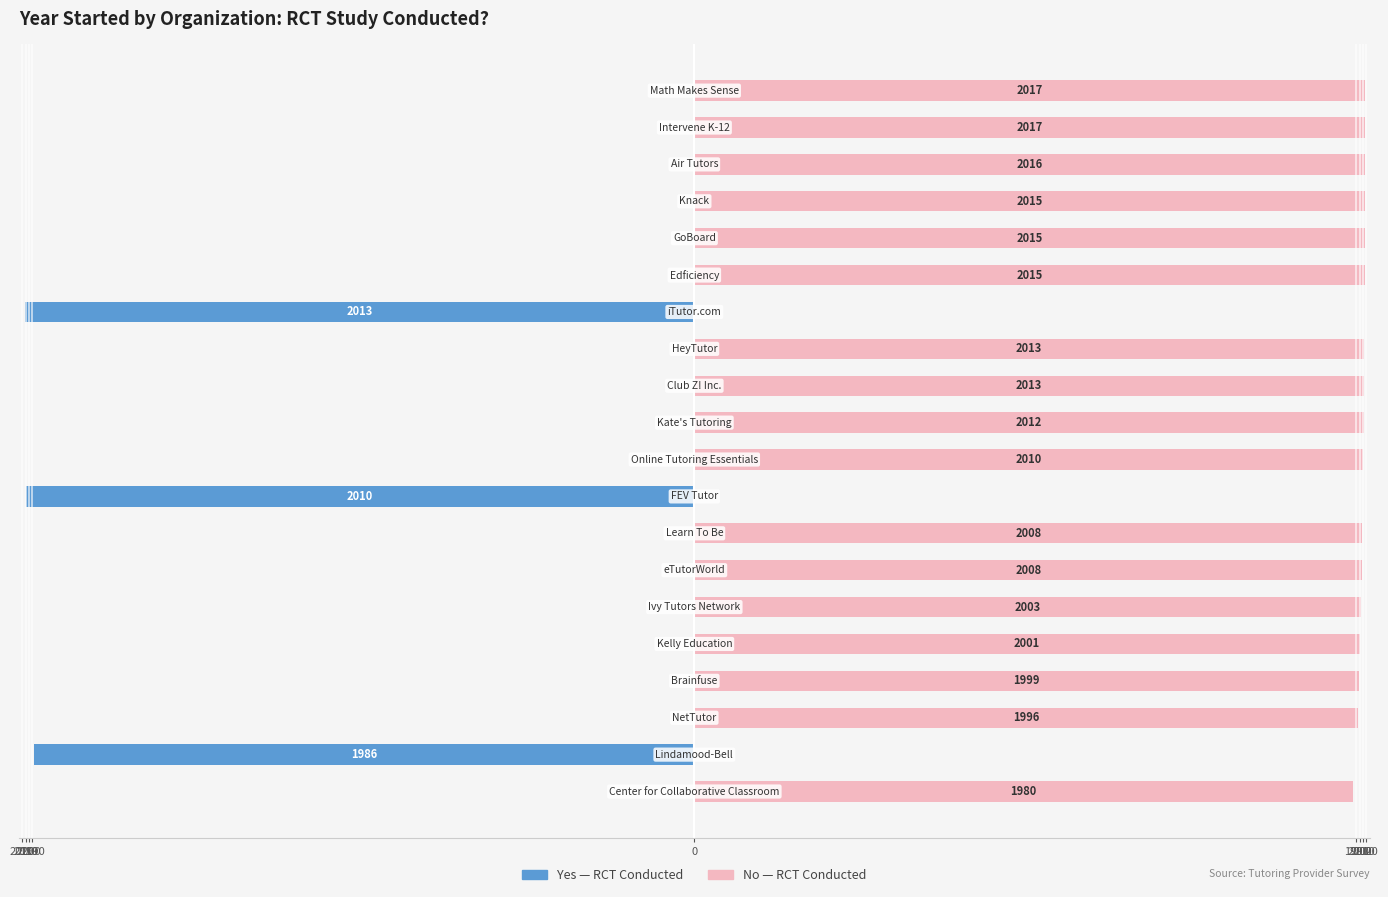

How many negative values does the Yes RCT Study series have?

3